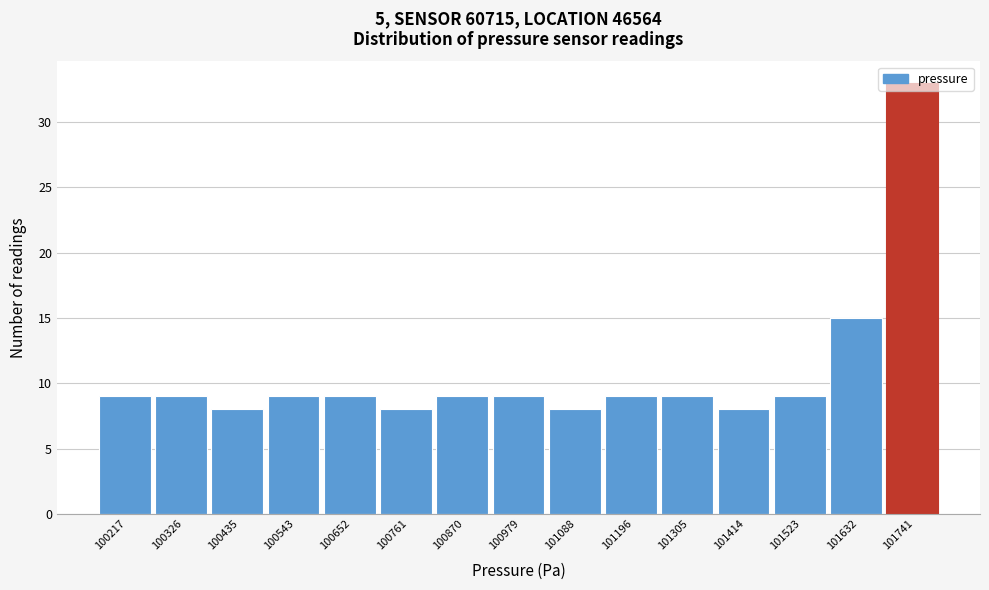

How tall is the bar that spans 101360 to 101460 on the x-axis? Neither the bar edges nor the heights are printed on the chart, so give them approximately, as read against the axes.

8